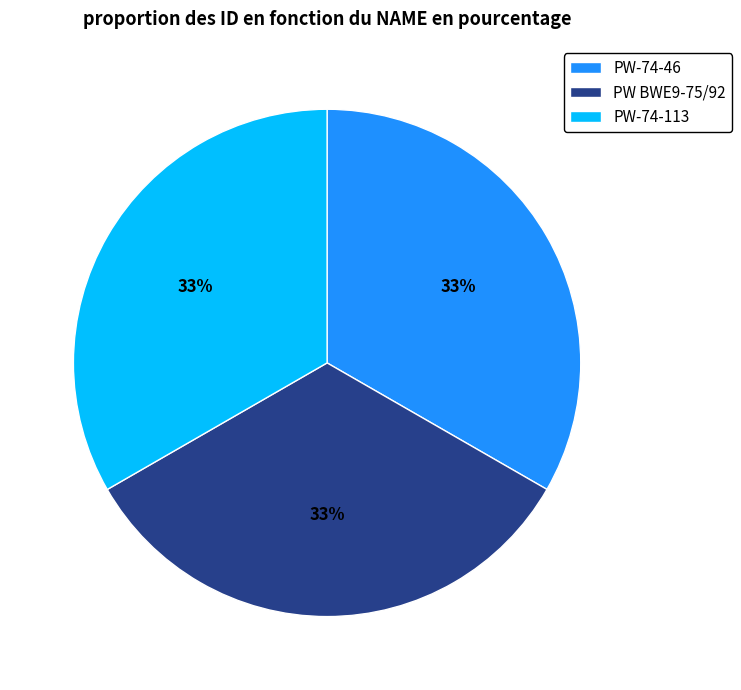

Is it true that PW BWE9-75/92 is 39% of the pie?

False